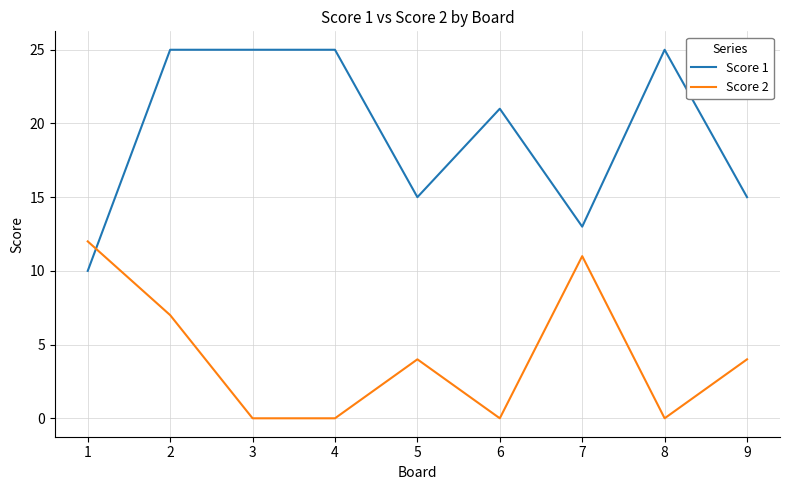

What is the sum of all Score 1 values?

174